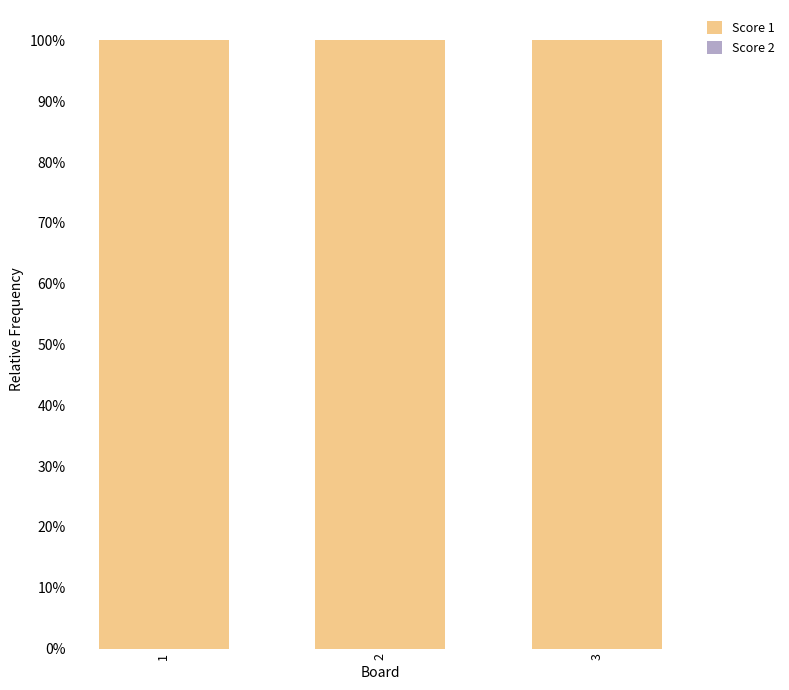

Which has a higher value, 2 or 3?

2